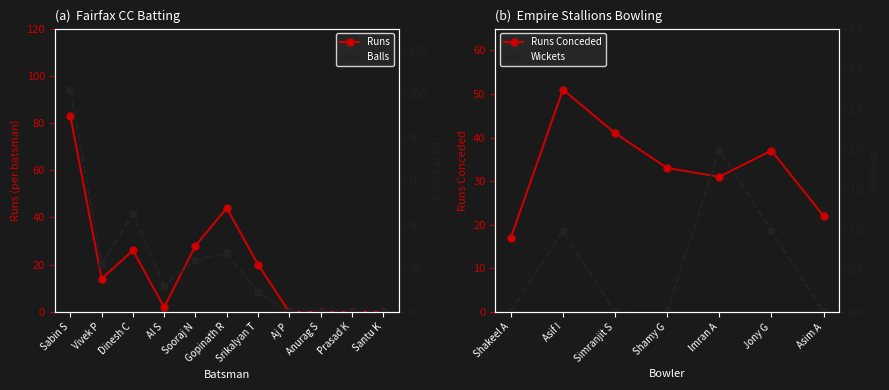

What are all the series names shown in the legend?

Runs, Balls